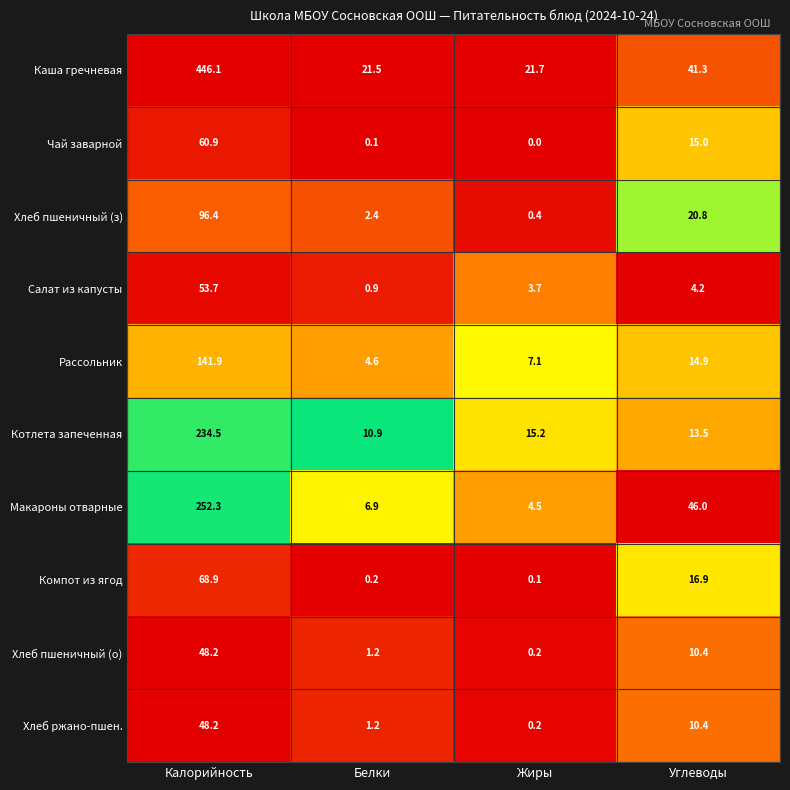

What is the spread (max minus min) of values at Калорийность?

397.9